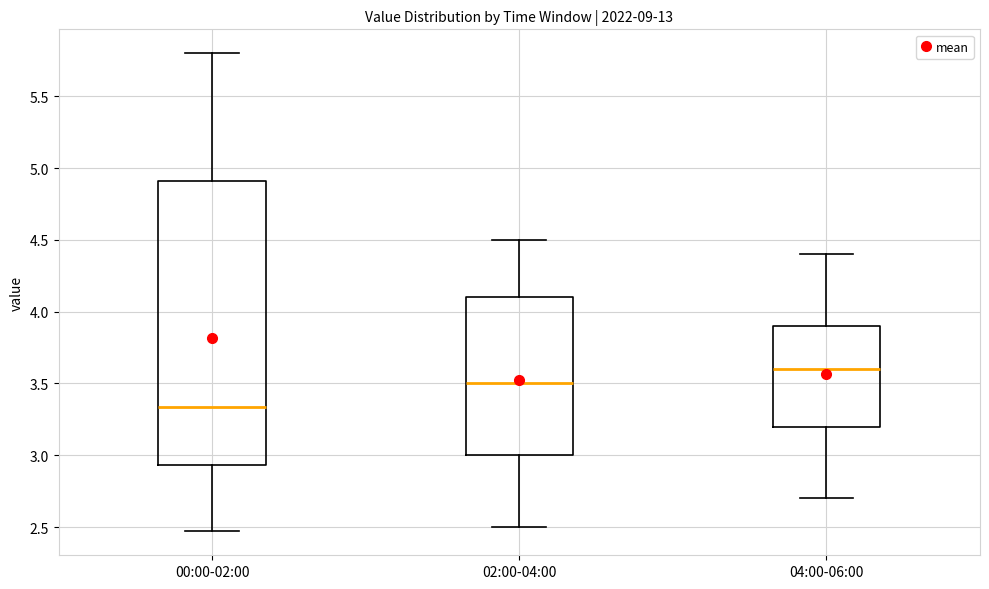

Which box's median line is the highest?

04:00-06:00